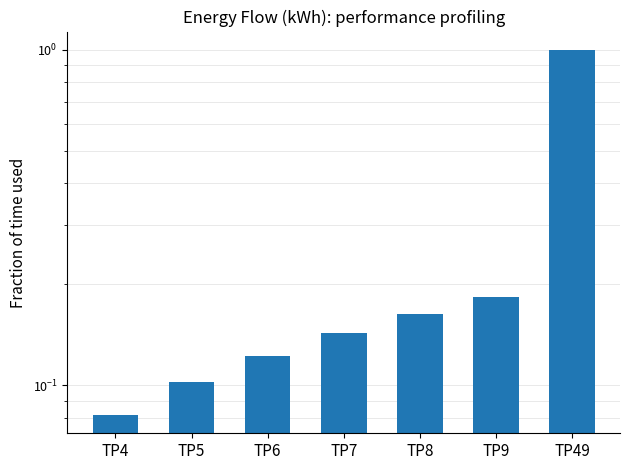

What is the value of the 4th bar from the left?

0.1